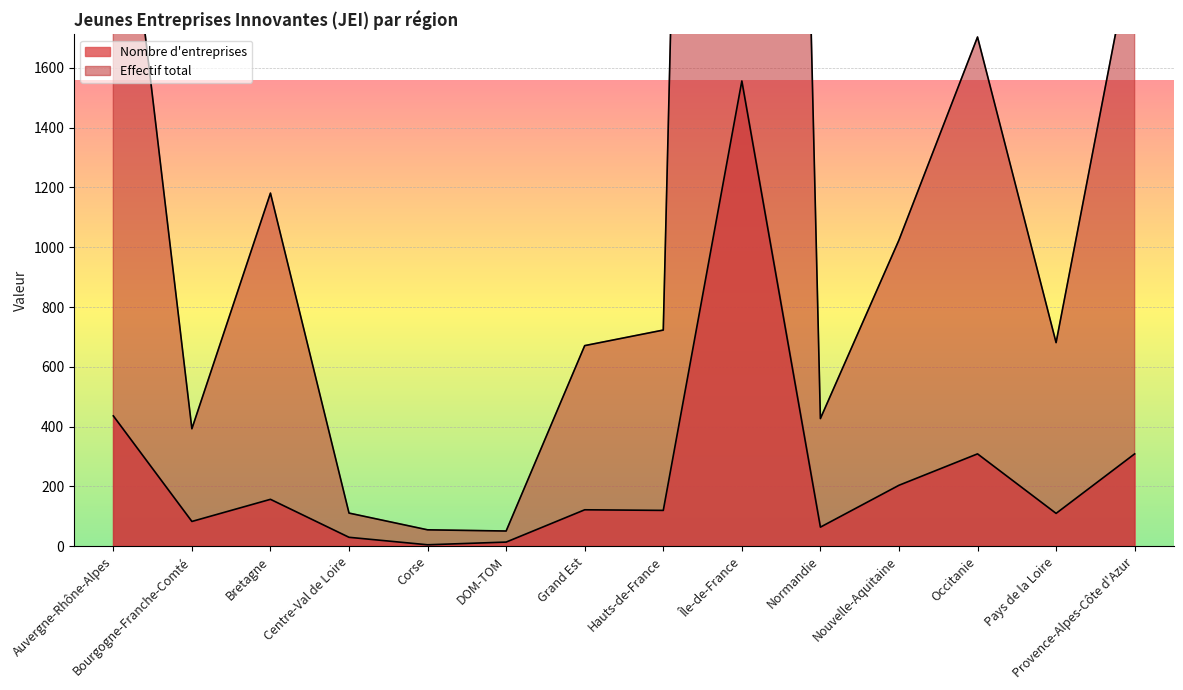

What is the label of the 10th point from the right?

Corse